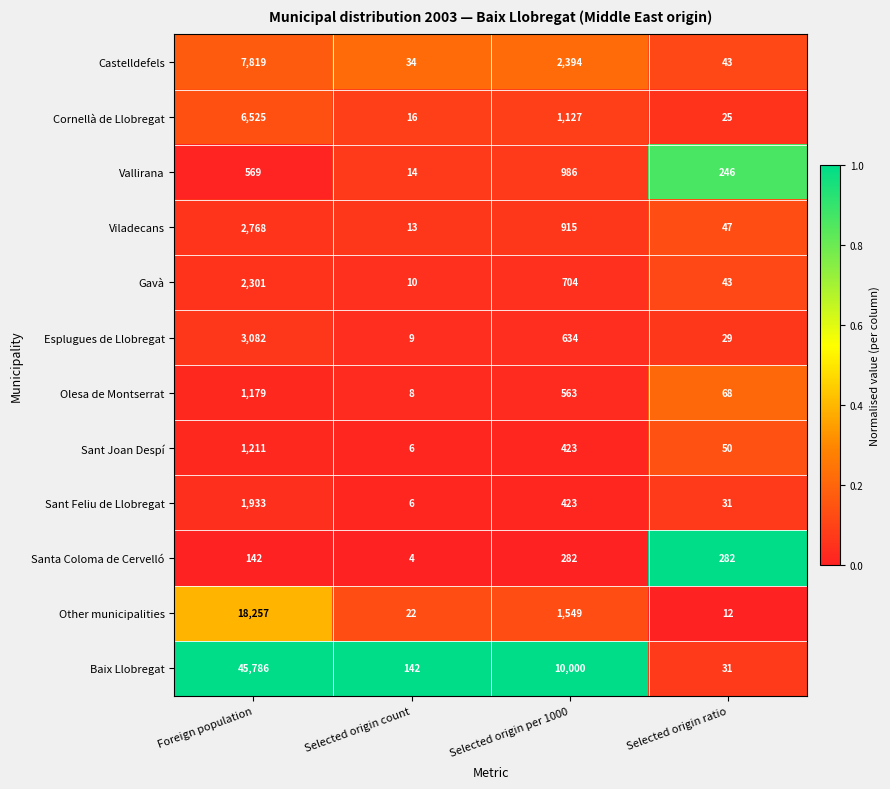

Which label corresponds to the smallest value in the chart?

Selected origin count